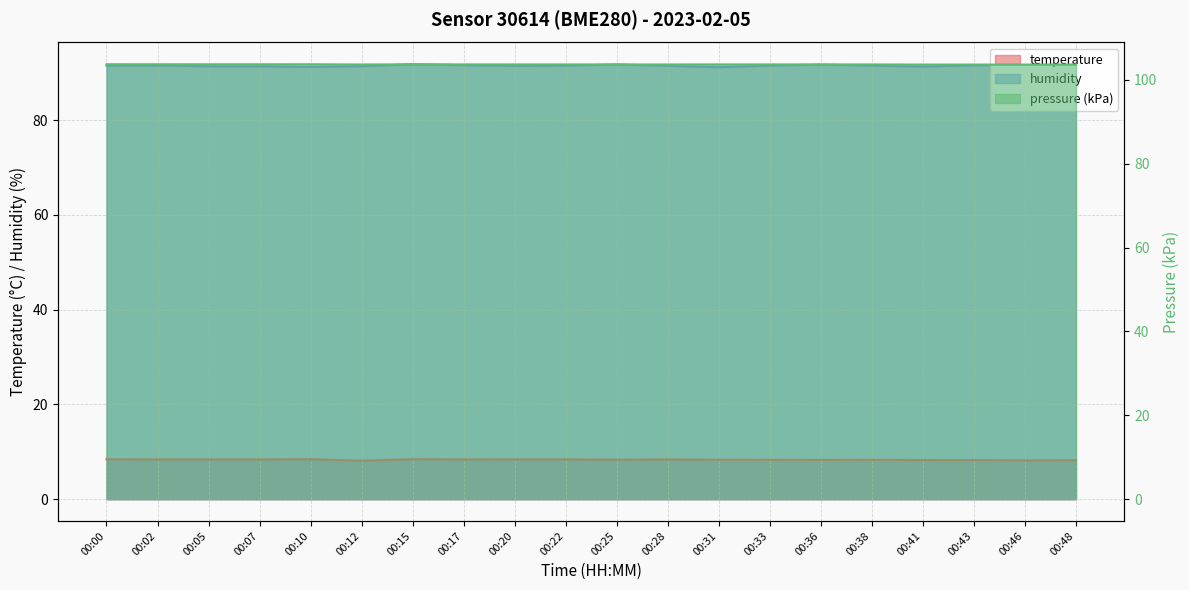

Reading left to right, list all the values displayed in this chart.

temperature: 8.4	8.4	8.4	8.4	8.4	8.1	8.4	8.4	8.4	8.4	8.3	8.4	8.3	8.3	8.3	8.3	8.3	8.3	8.2	8.2
humidity: 91.5	91.5	91.4	91.3	91.2	91.4	91.8	91.6	91.4	91.5	91.7	91.5	91.2	91.5	91.7	91.5	91.3	91.5	91.7	91.7
pressure_kpa: 103.7	103.7	103.7	103.7	103.7	103.6	103.7	103.7	103.7	103.7	103.6	103.6	103.7	103.7	103.6	103.6	103.6	103.6	103.6	103.6